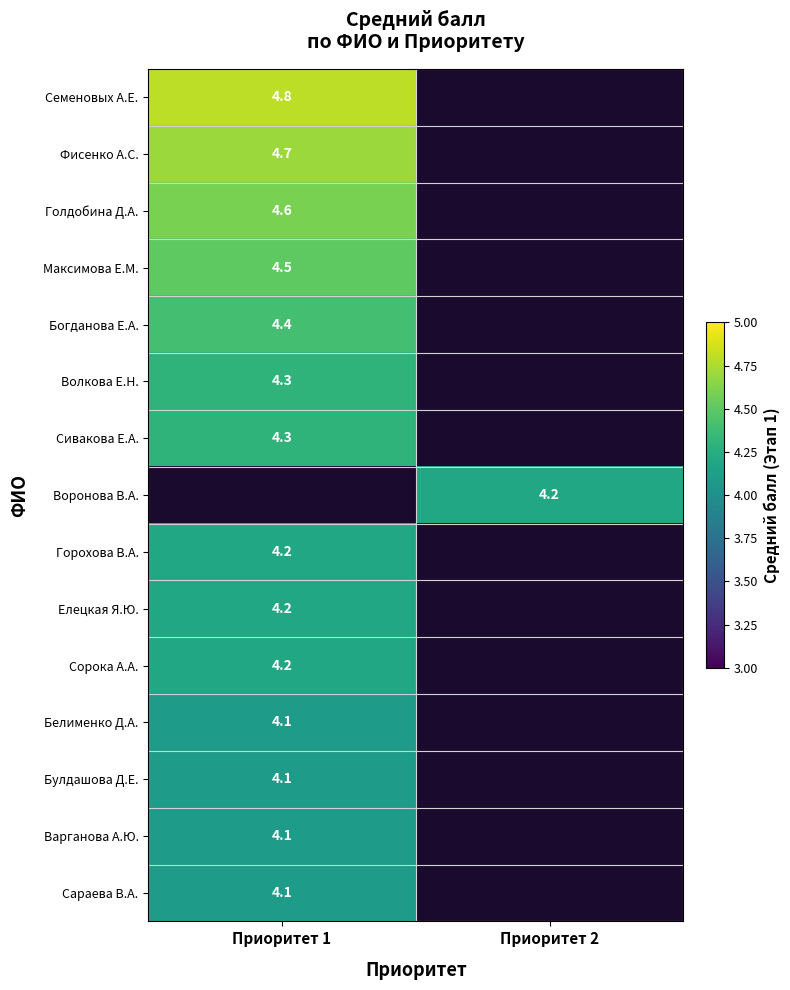

What is the minimum value shown in the chart?

4.1